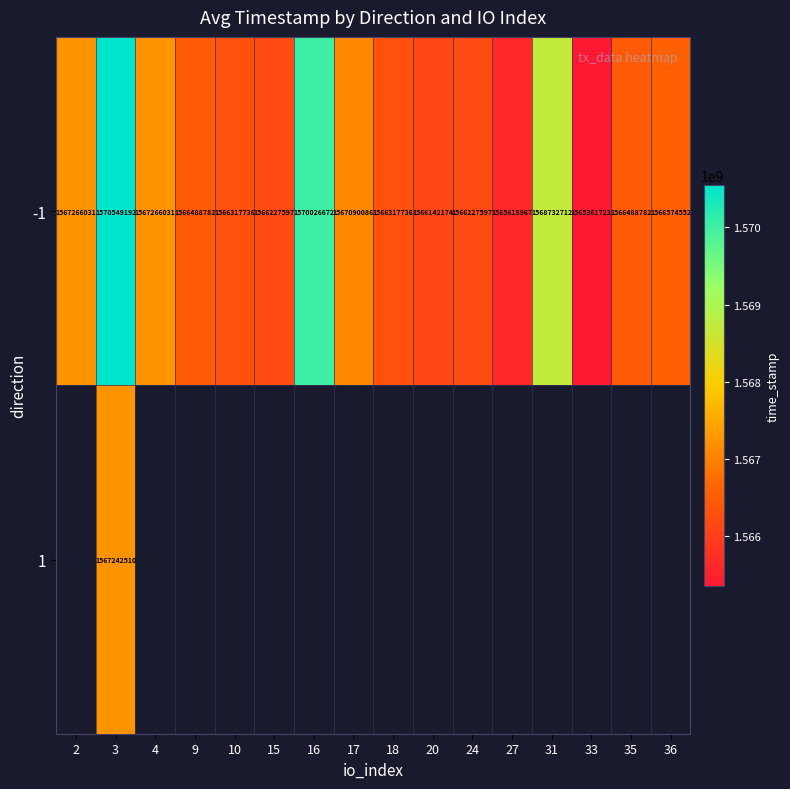

Is it true that -1 equals 2452259090 at 10?

False